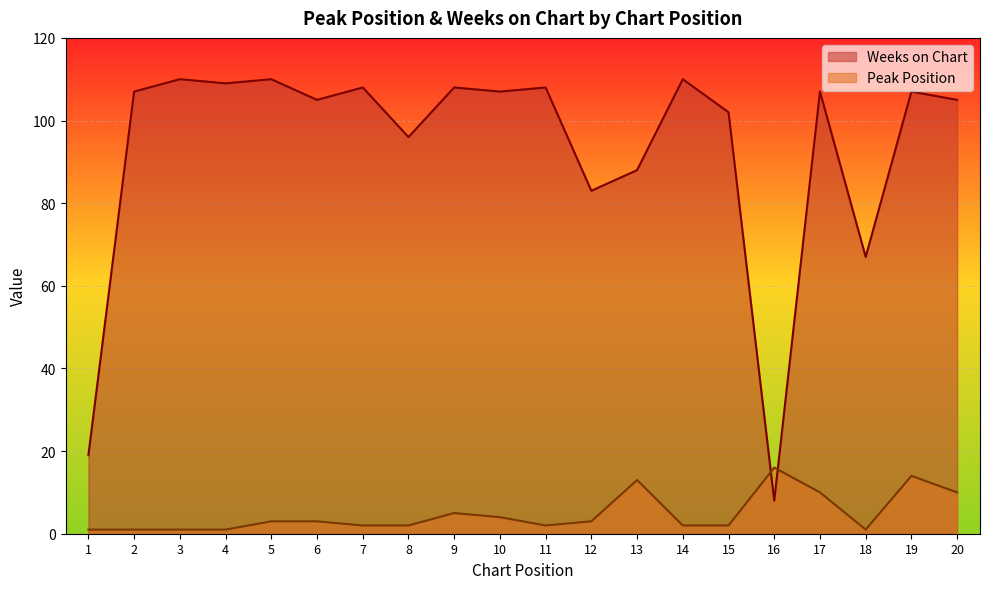

What is the difference between the Peak Position values at 8 and 19?

12